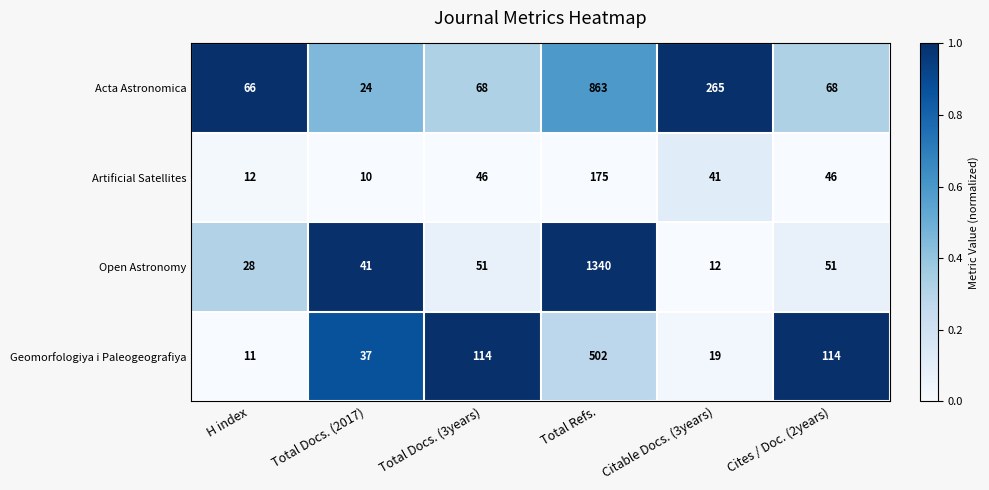

Read the Geomorfologiya i Paleogeografiya value at Total Refs..

502